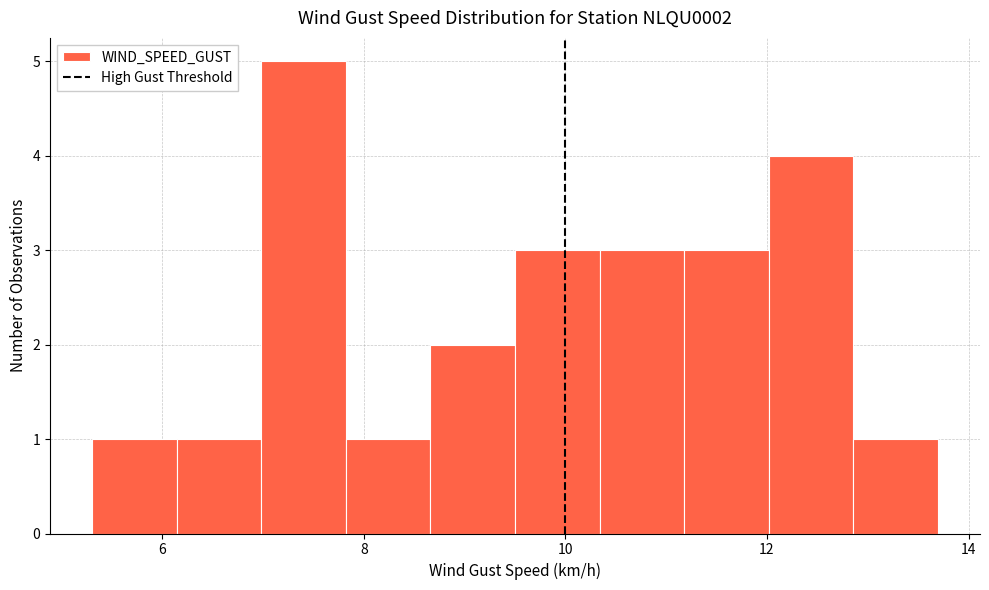

How tall is the bar that spans 10.4 to 11.2 on the x-axis? Neither the bar edges nor the heights are printed on the chart, so give them approximately, as read against the axes.

3